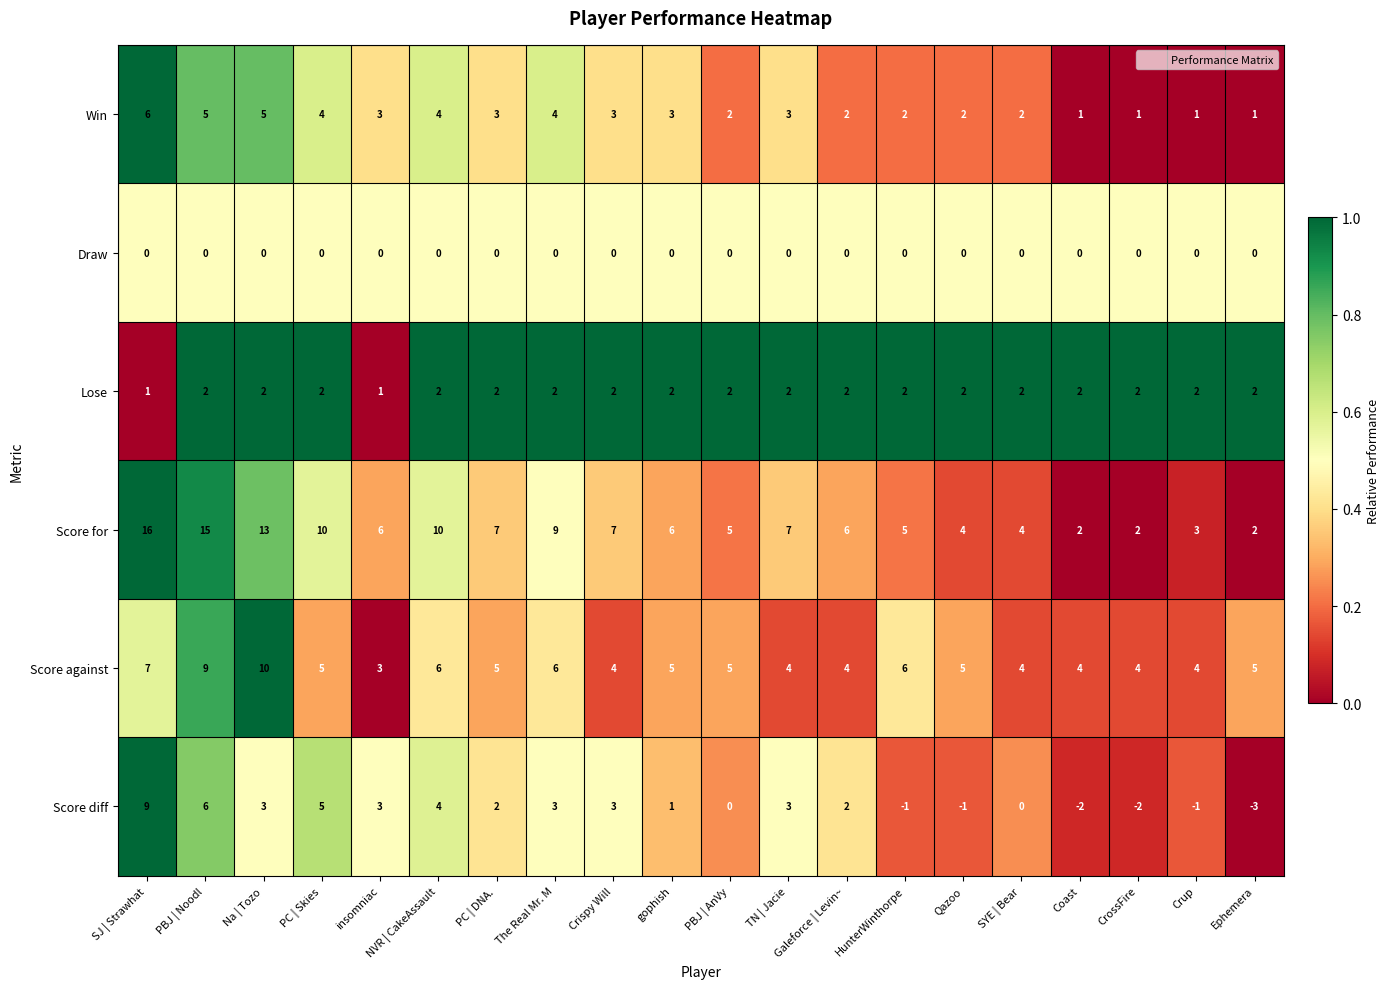

The Score against series shows 4 at Crup. True or false?

True